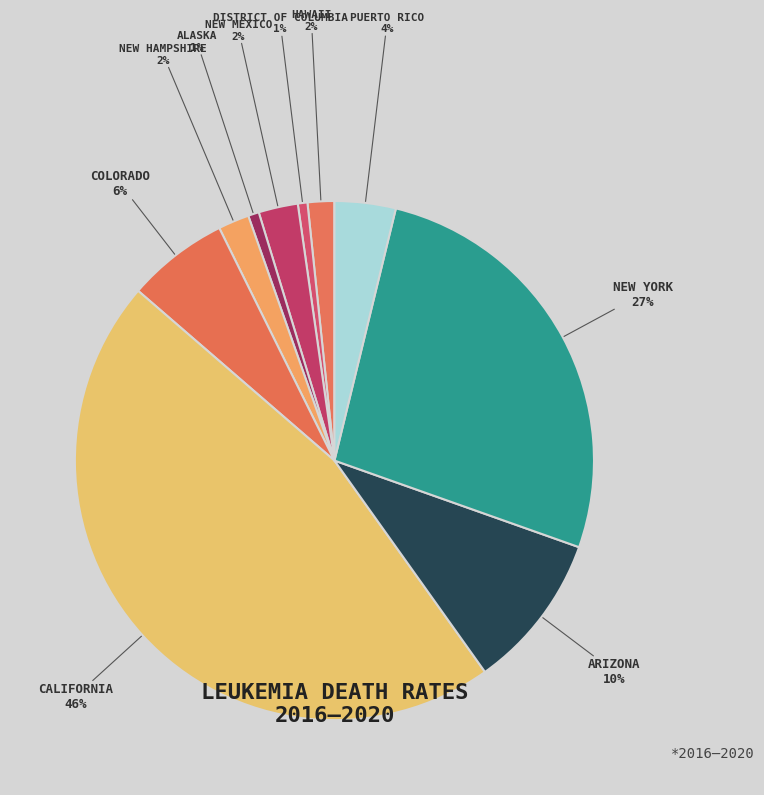

Which category has the biggest portion of the pie?

California